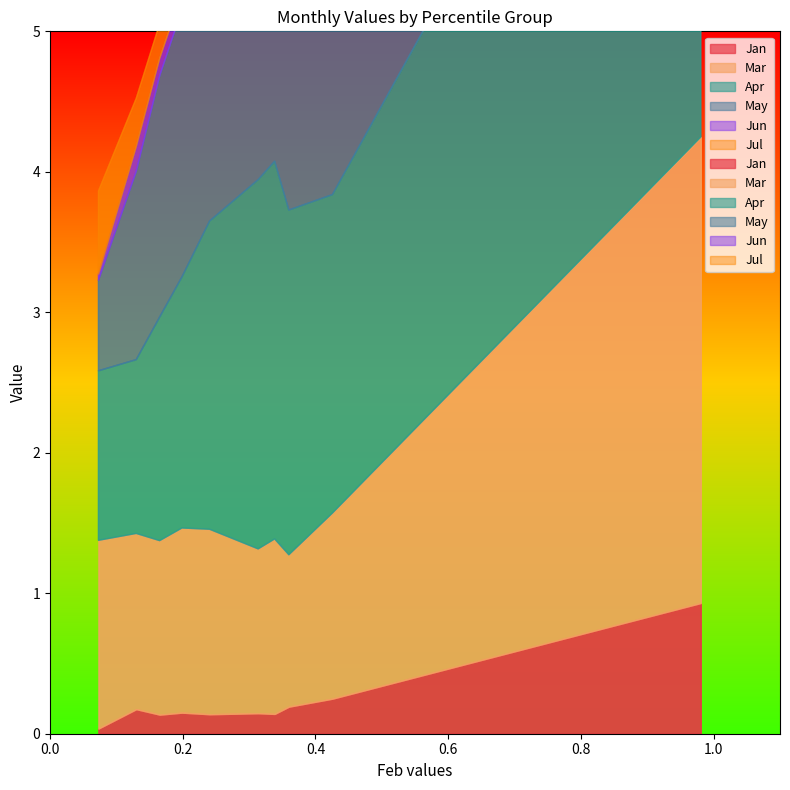

Does the chart have visible grid lines?

No